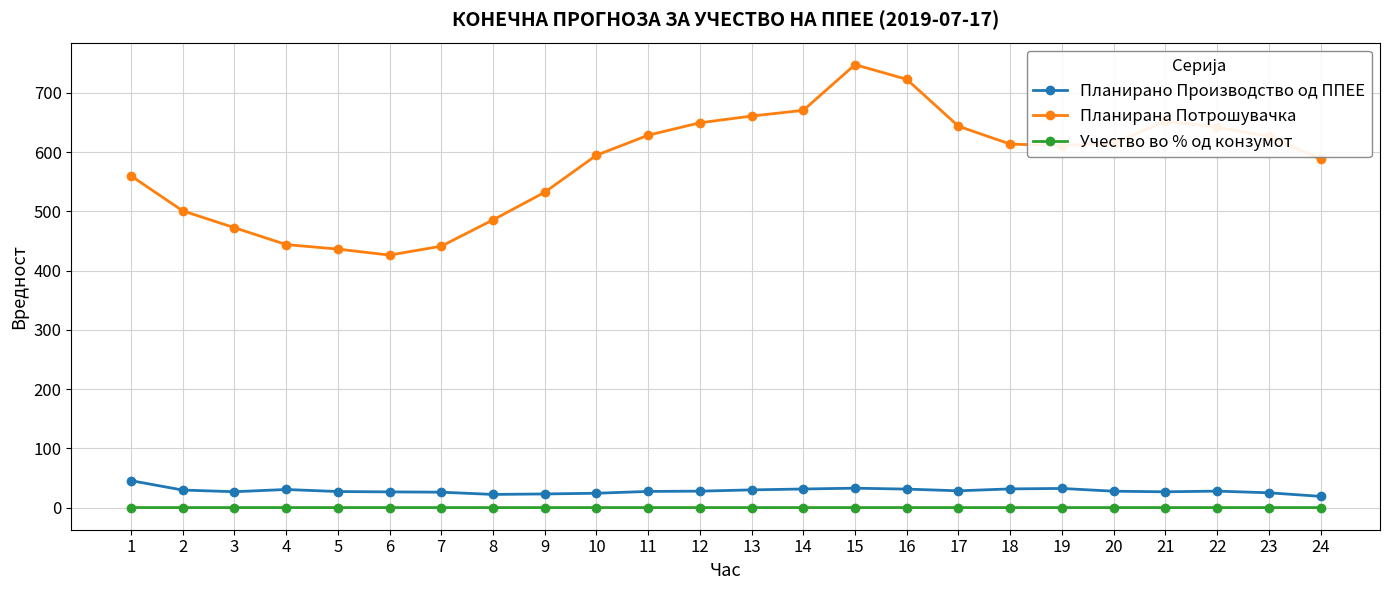

Which series has the widest spread of values?

Планирана Потрошувачка